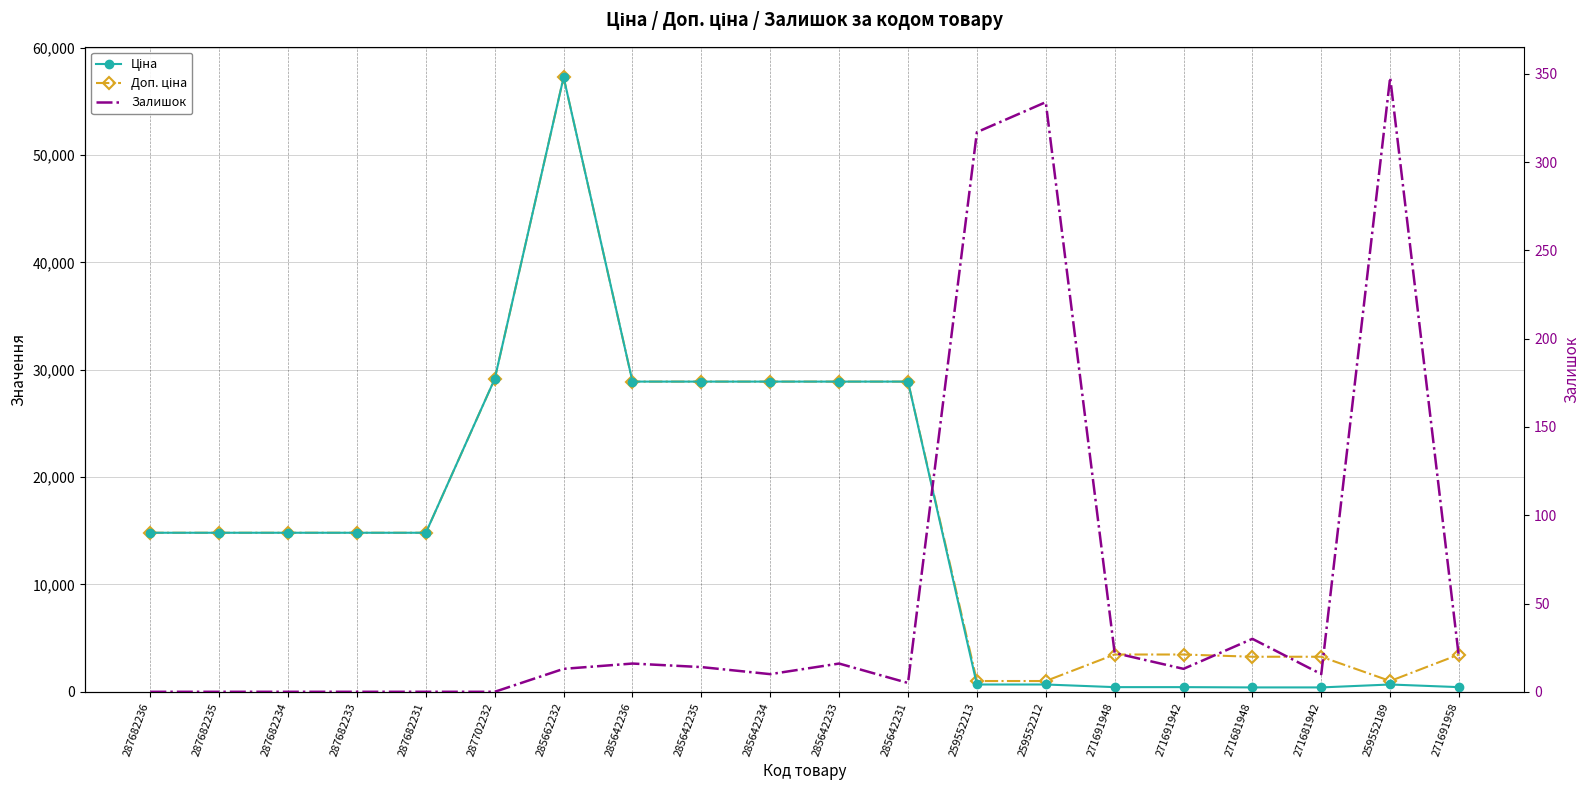

True or false: Залишок and Доп. ціна intersect in this chart.

False